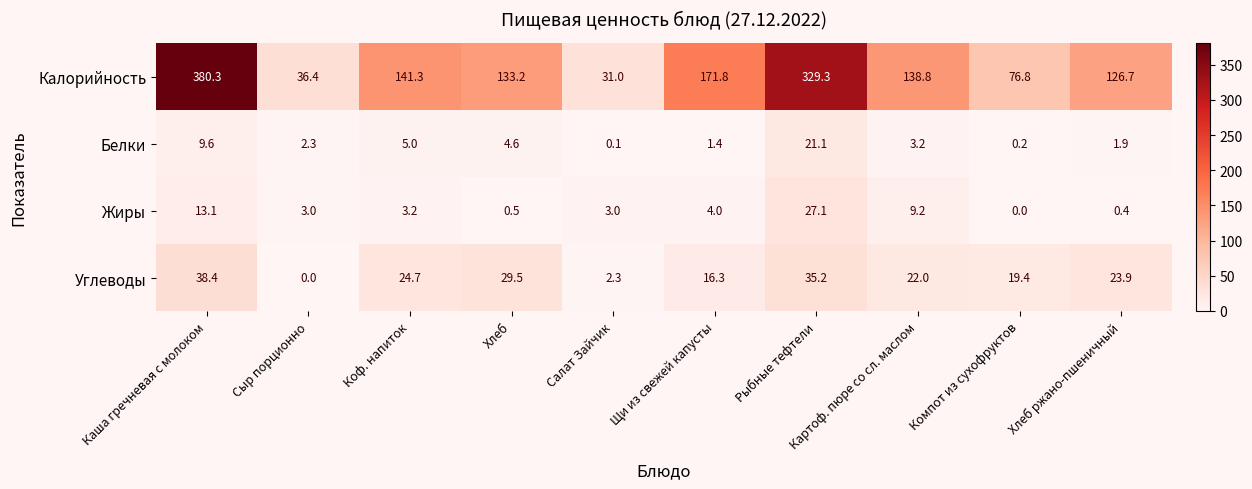

Which series has the largest total across all categories?

Калорийность